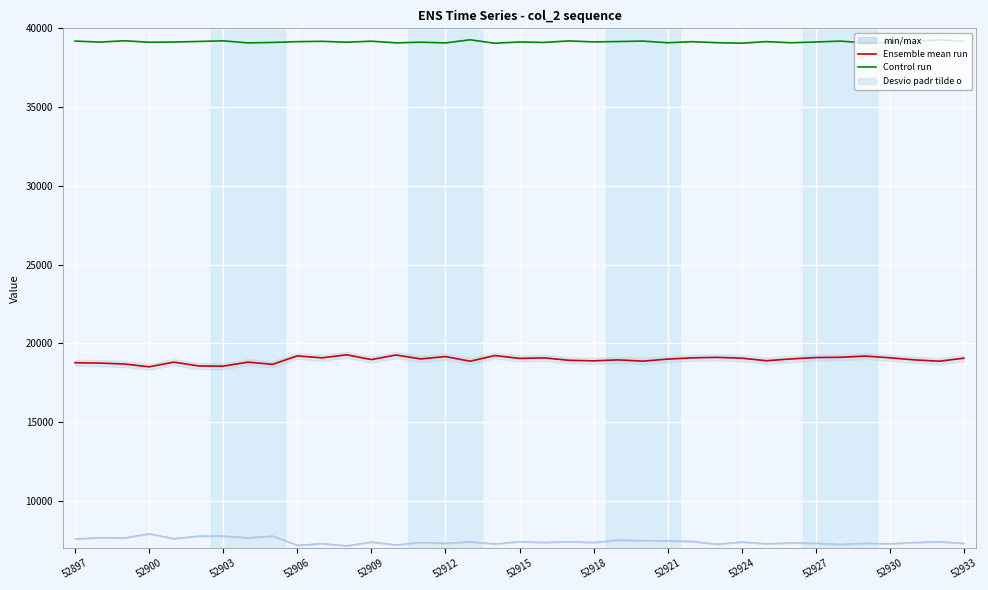

What is the difference between the Control run values at 29 and 34?

78